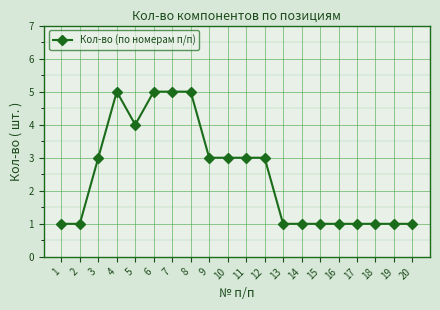

What is the maximum value shown in the chart?

5